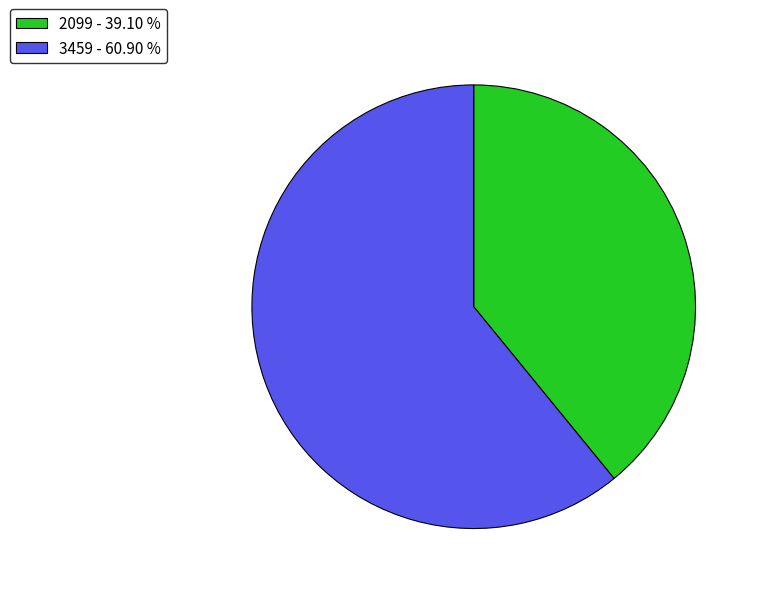

How many segments does this pie chart have?

2